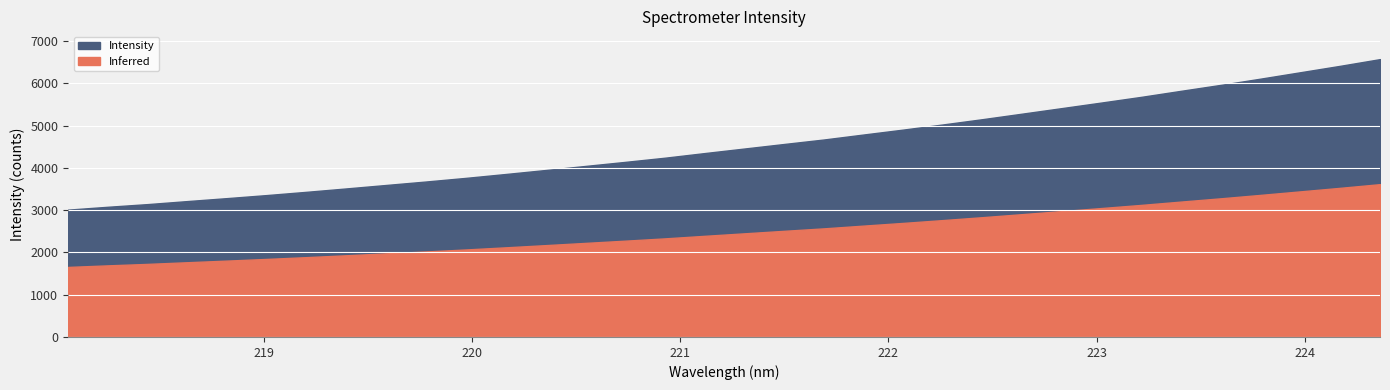

What is the label of the 16th point from the right?

221.4993